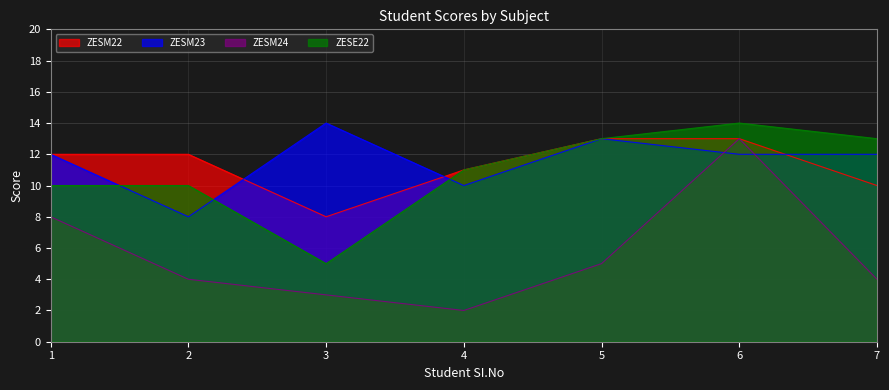

Which series has the largest total across all categories?

ZESM23